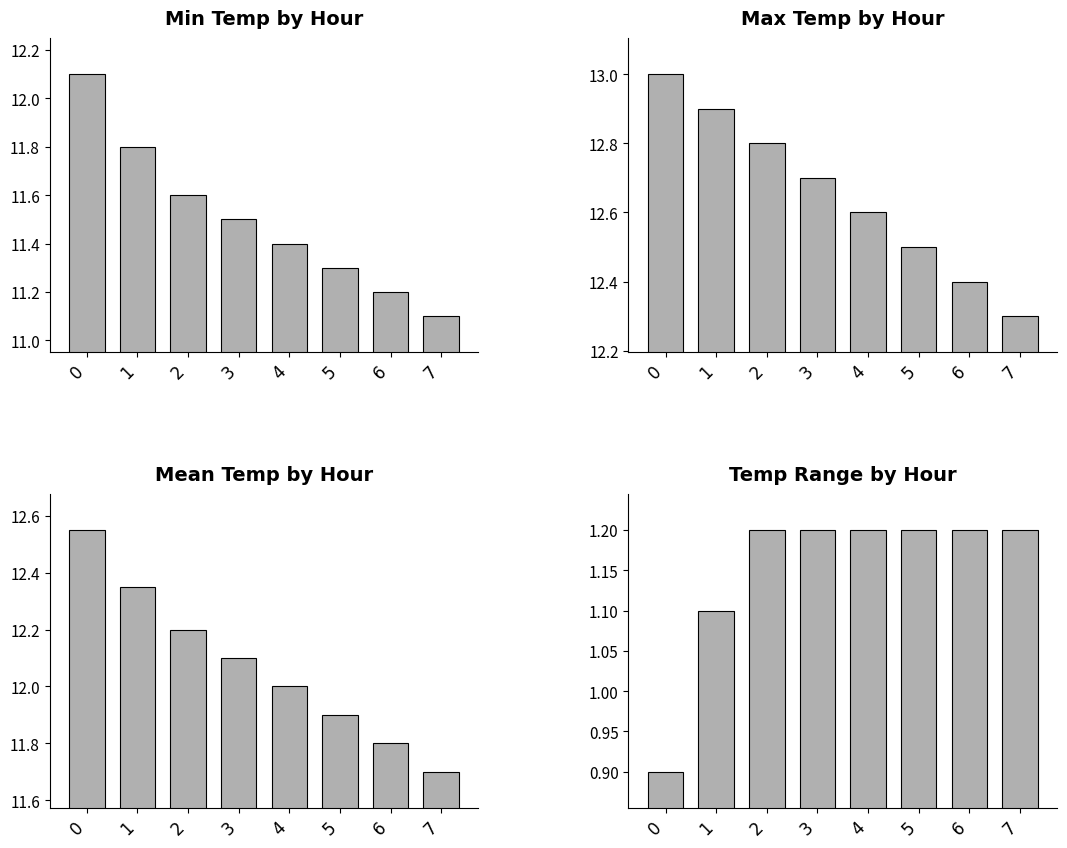

How many groups of bars are there?

8